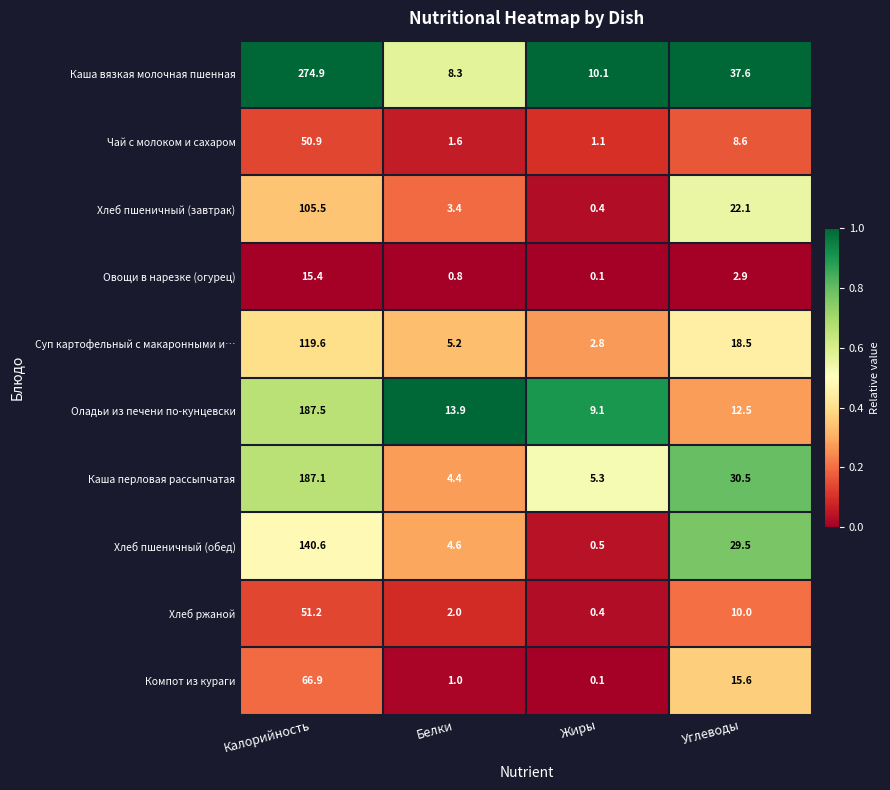

What value does the Хлеб пшеничный (завтрак) series have at Жиры?

0.4